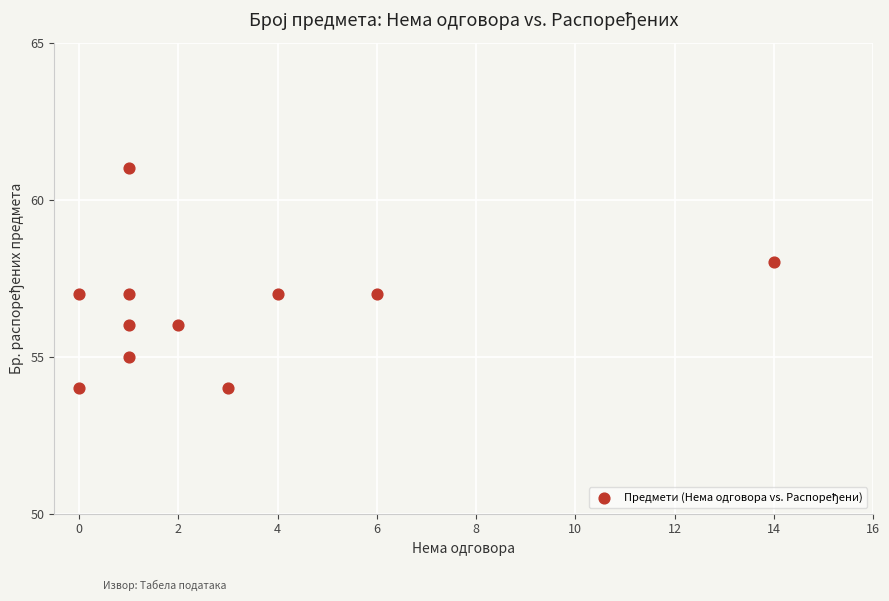

What is the range of Y values (max minus min)?

7